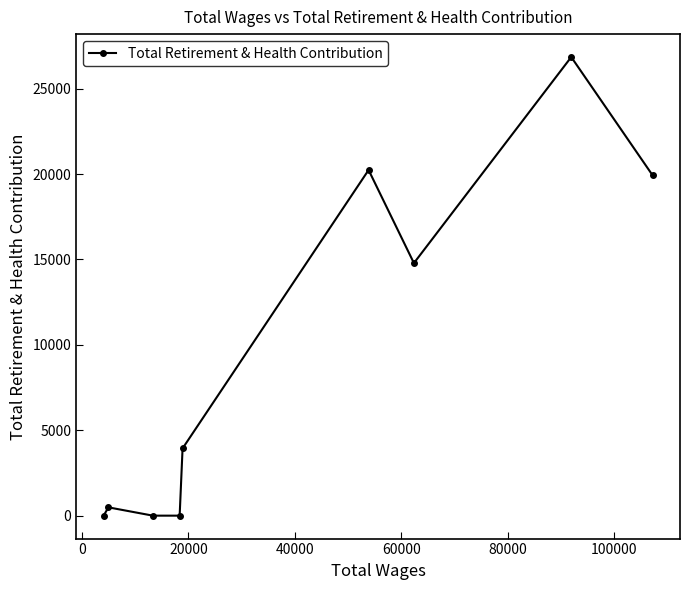

What is the difference between the maximum and minimum values?

26848